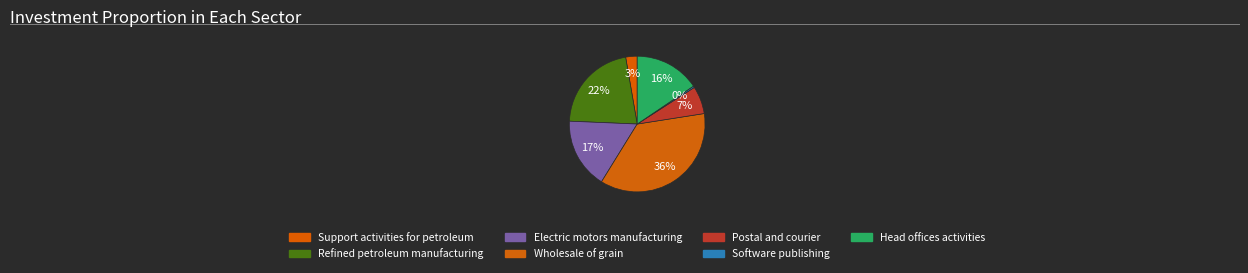

Which category has the biggest portion of the pie?

4621 - Wholesale of grain